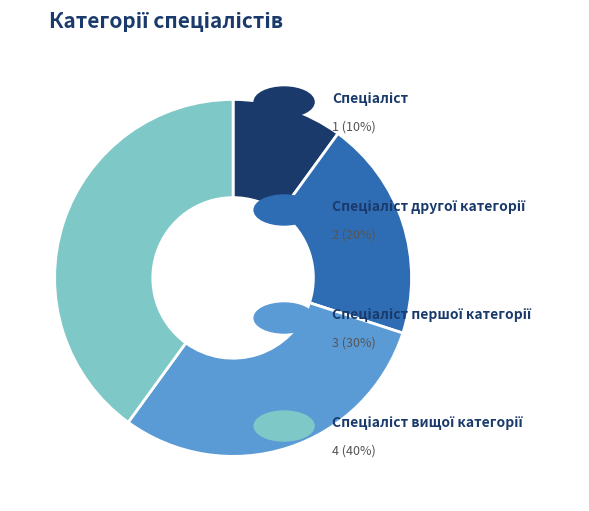

Is there any slice that represents more than half of the pie?

No